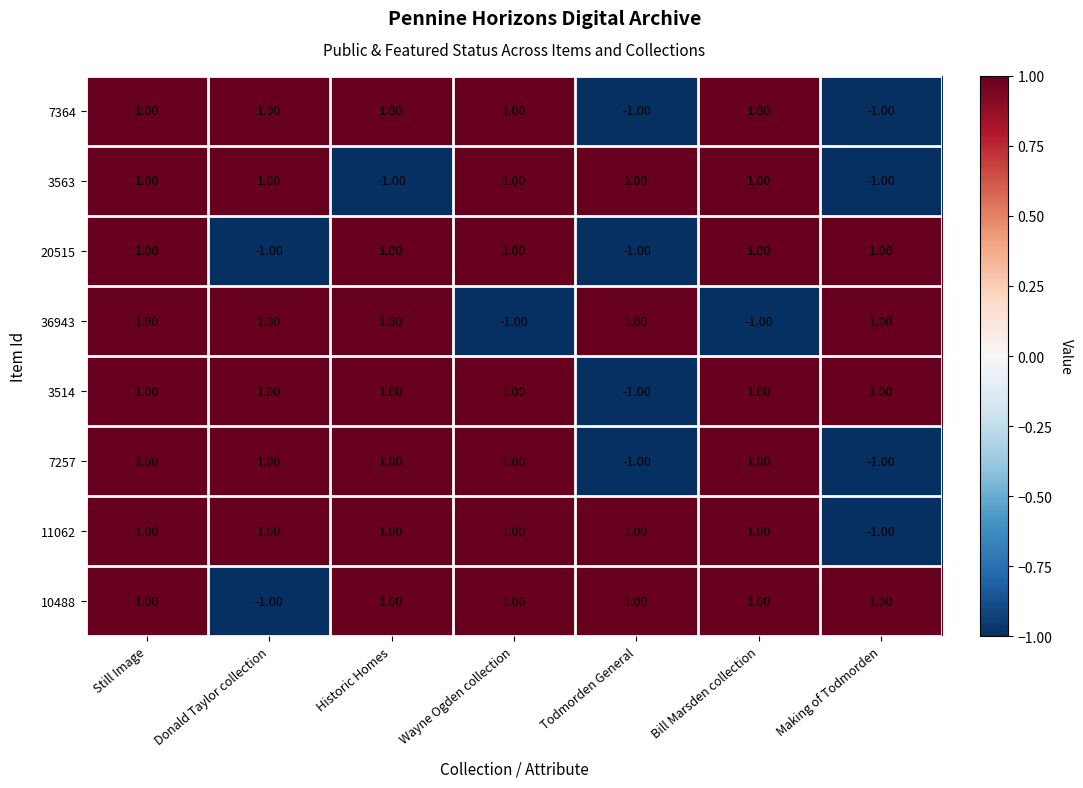

At which category is the sum across all series the highest?

Still Image